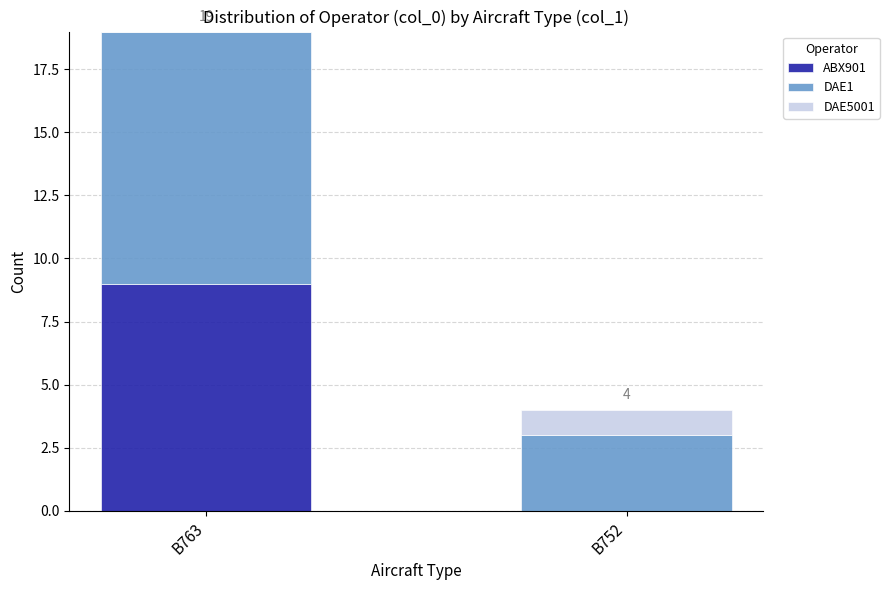

What is the maximum value for ABX901?

9